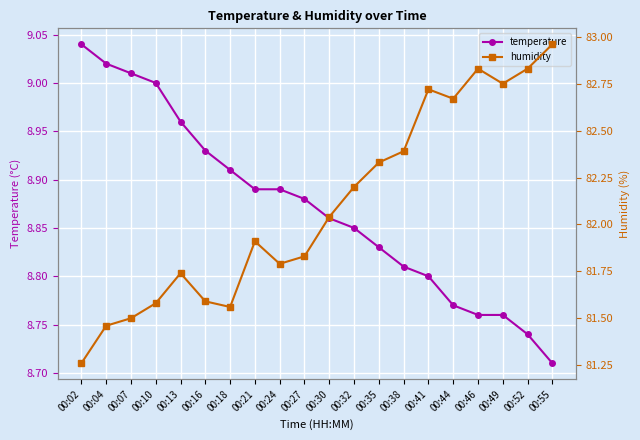

How many lines are shown in the chart?

2